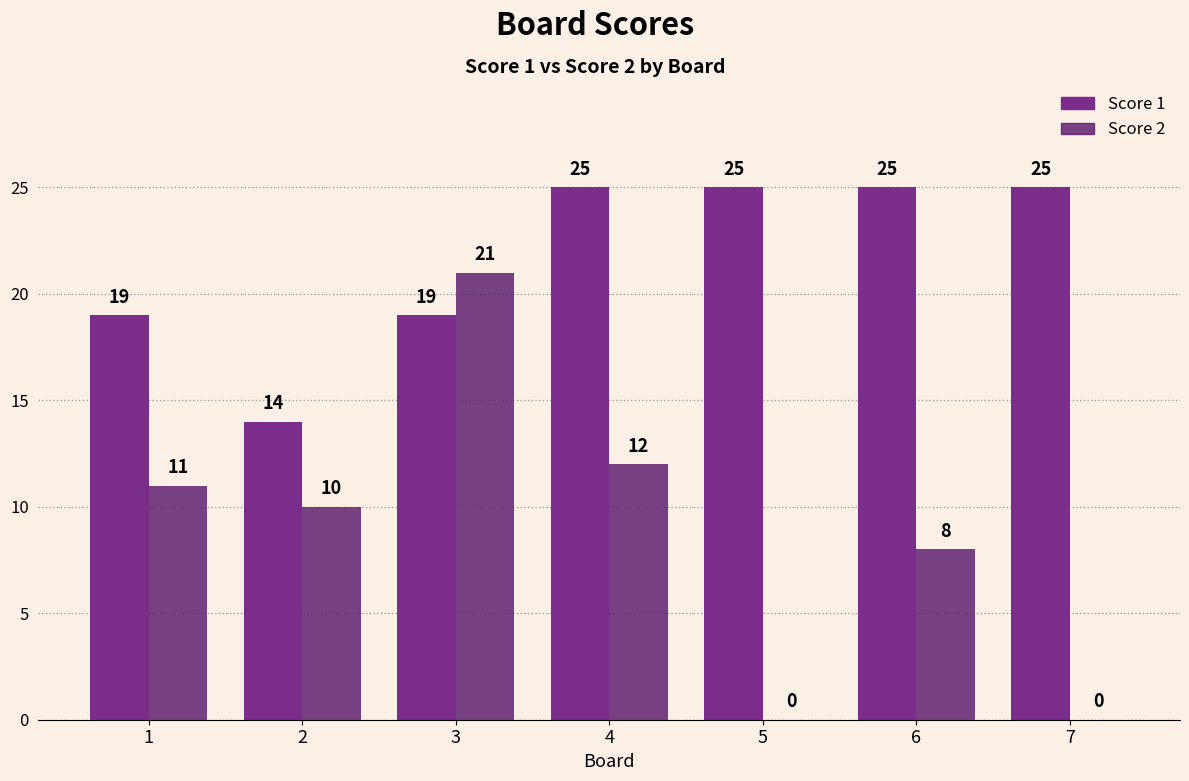

Is it true that Score 1 equals 14 at 2?

True